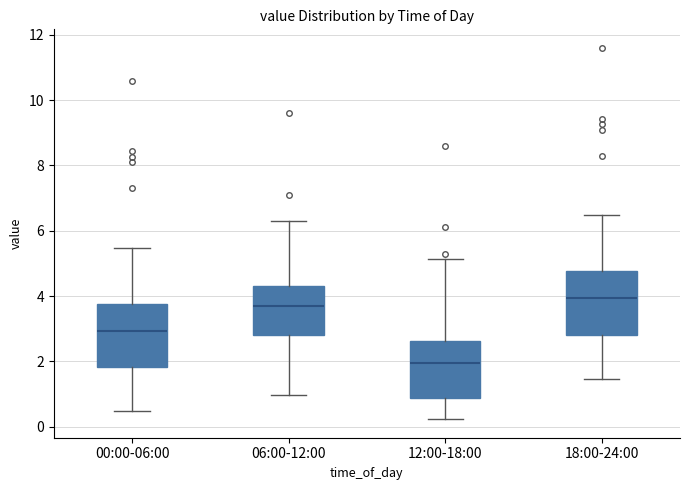

Reading left to right, read every box against the y-axis: the position of its median line, the range the box covers, and the ends of its whiskers. The values are not printed on the chart, so give them approximately, as read against the axis.

00:00-06:00: median 3.0, box 1.8 to 3.8, whiskers 0.4 to 5.4
06:00-12:00: median 3.6, box 2.8 to 4.4, whiskers 1.0 to 6.4
12:00-18:00: median 2.0, box 0.8 to 2.6, whiskers 0.2 to 5.2
18:00-24:00: median 4.0, box 2.8 to 4.8, whiskers 1.4 to 6.4